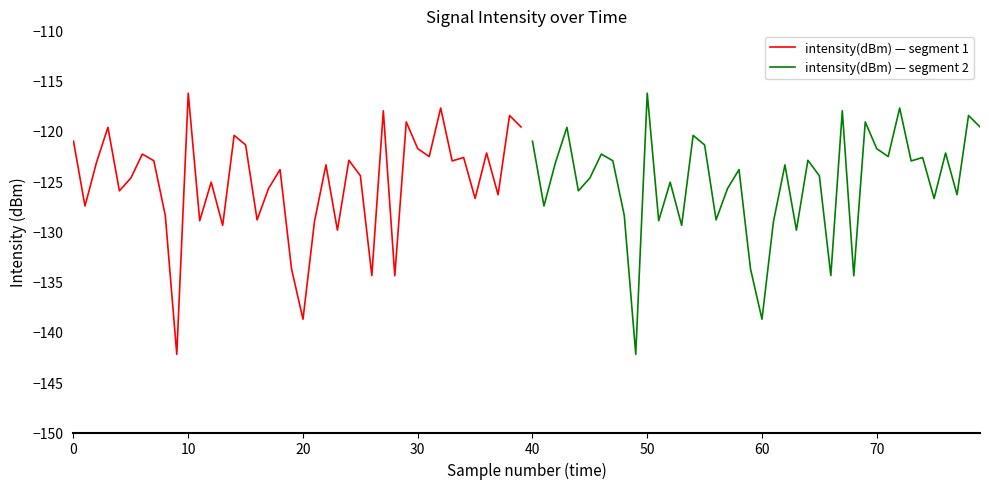

How many data points in intensity(dBm) — segment 1 are above -123?

18